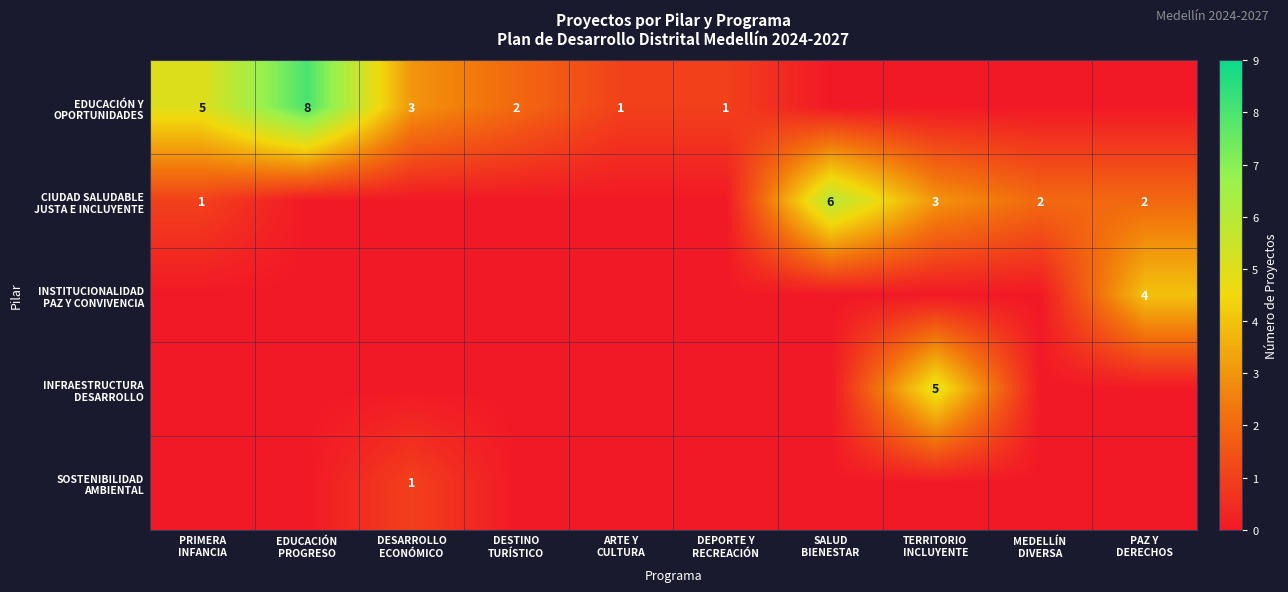

List the series in order of their peak value, lowest first.

SOSTENIBILIDAD AMBIENTAL, INSTITUCIONALIDAD PAZ Y CONVIVENCIA, INFRAESTRUCTURA DESARROLLO, CIUDAD SALUDABLE JUSTA E INCLUYENTE, EDUCACIÓN Y OPORTUNIDADES